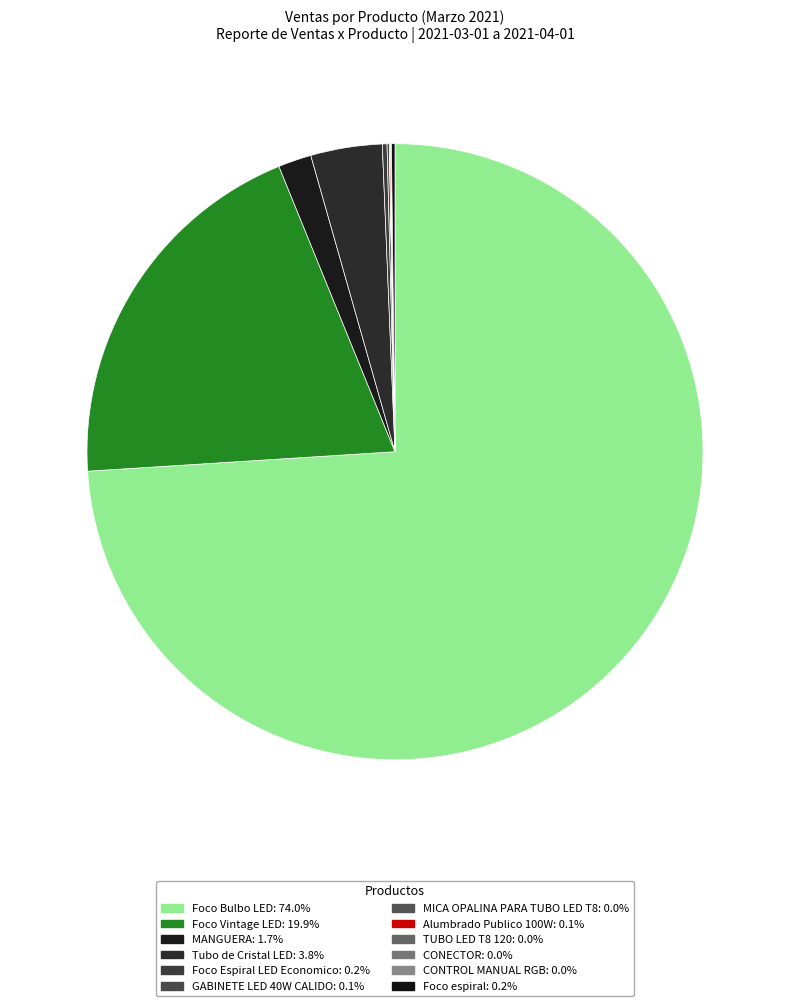

Rank the categories by value from lowest to highest.

CONTROL MANUAL RGB, TUBO LED T8 120, MICA OPALINA PARA TUBO LED T8, CONECTOR, Alumbrado Publico 100W, GABINETE LED 40W CALIDO, Foco espiral, Foco Espiral LED Economico, MANGUERA, Tubo de Cristal LED, Foco Vintage LED, Foco Bulbo LED